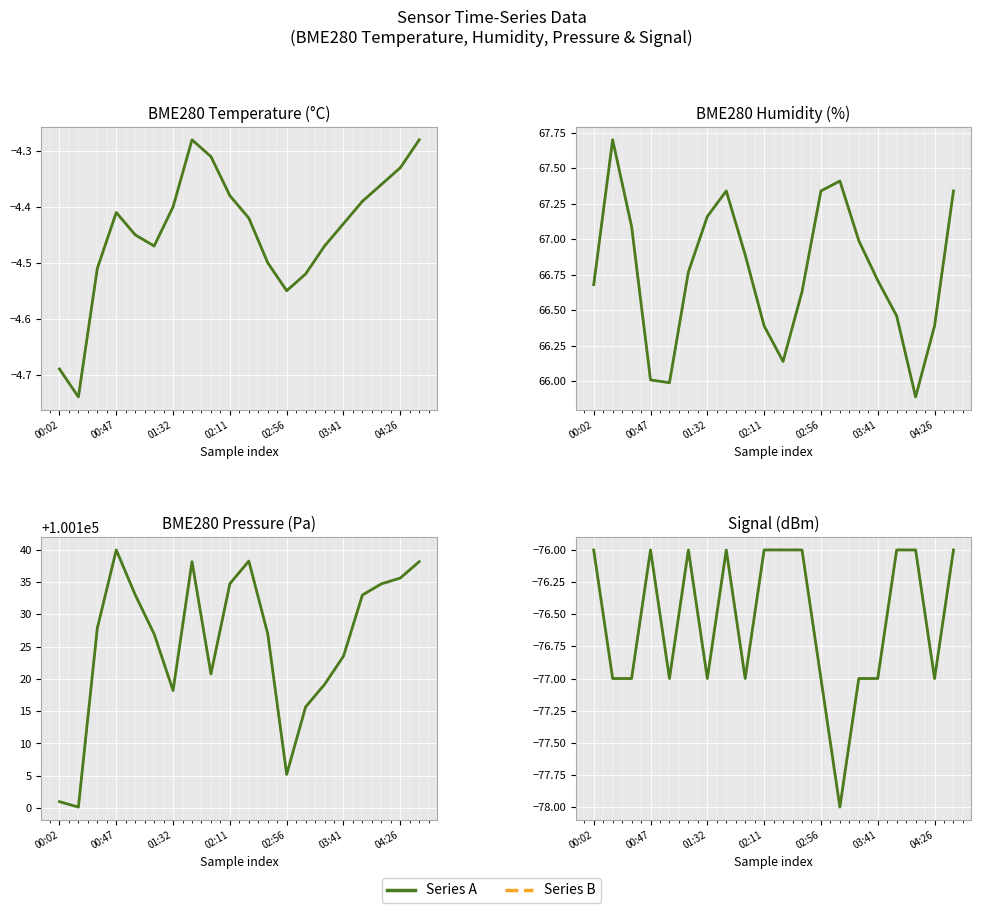

At how many categories does at least one series exceed -77?

10